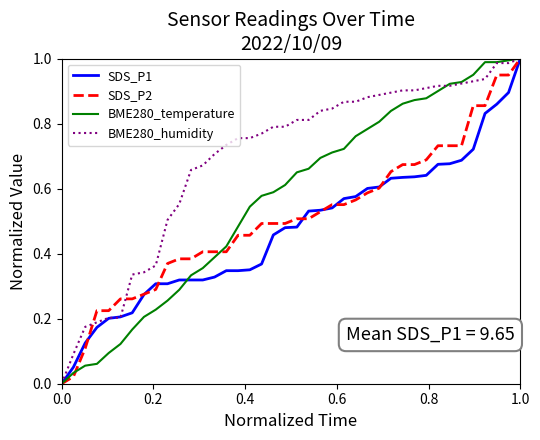

Which series has the largest total across all categories?

BME280_humidity